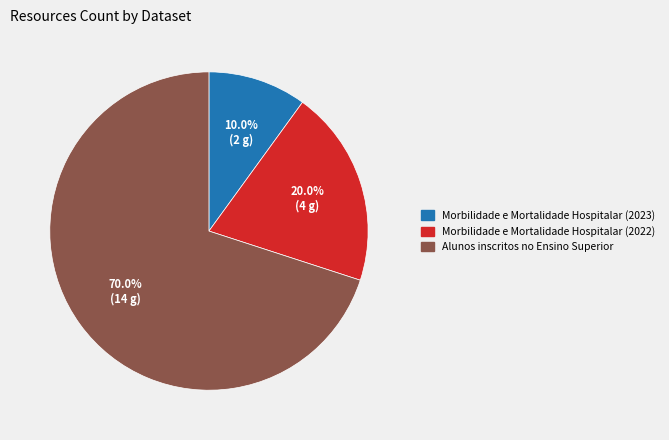

What is the total percentage of Alunos inscritos no Ensino Superior and Morbilidade e Mortalidade Hospitalar (2023)?

80.0%